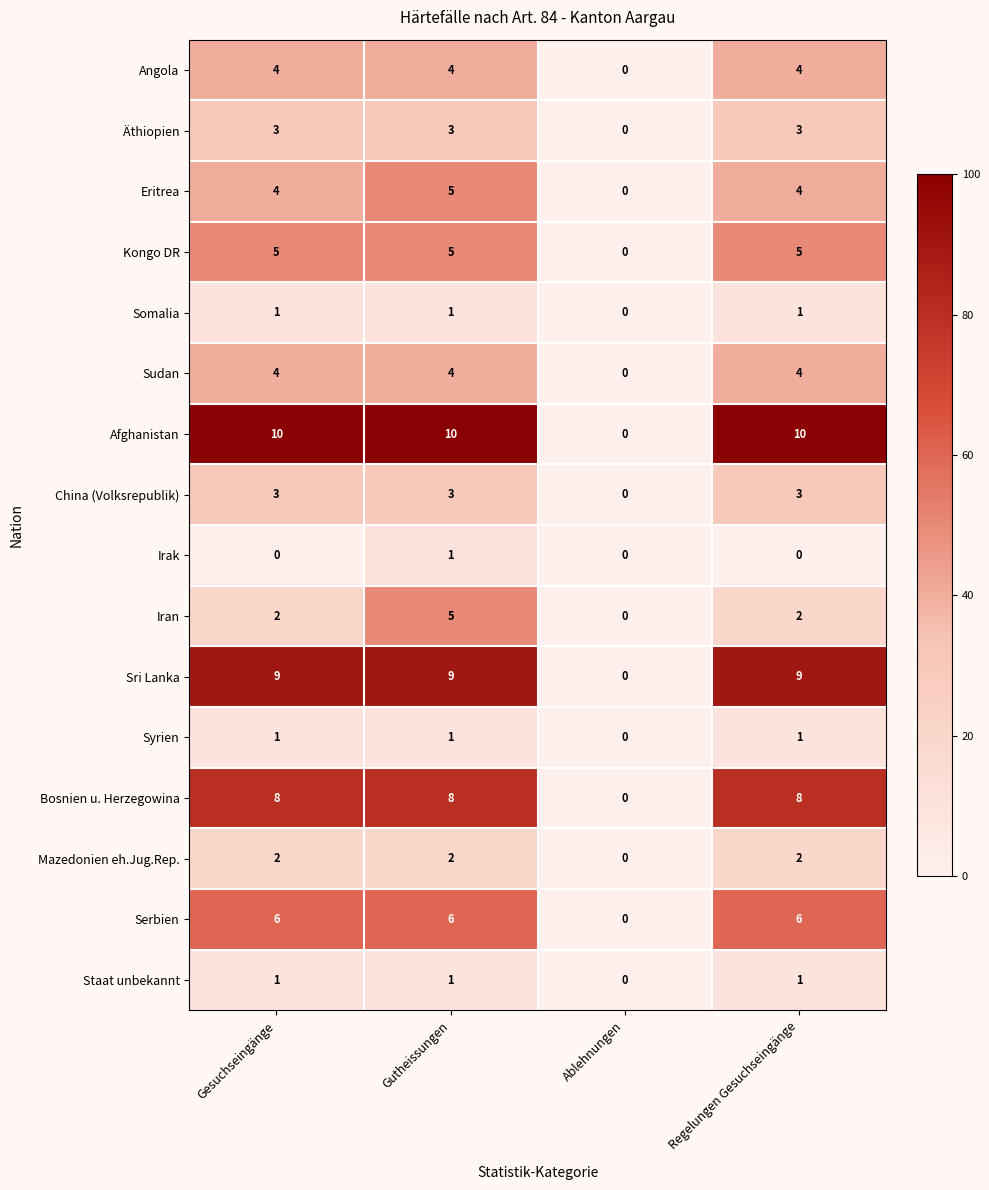

Which series changed the most between Gutheissungen and Regelungen Gesuchseingänge?

Iran